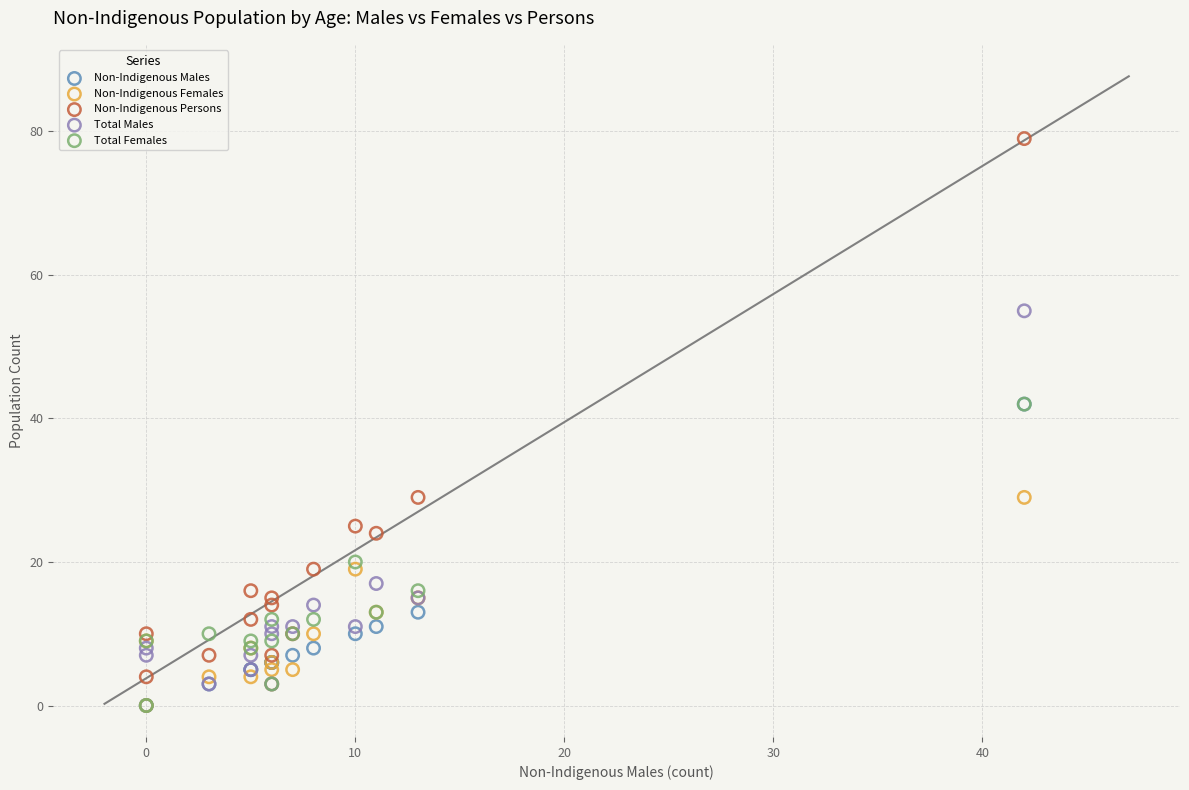

What are all the series names shown in the legend?

Non-Indigenous Males, Non-Indigenous Females, Non-Indigenous Persons, Total Males, Total Females